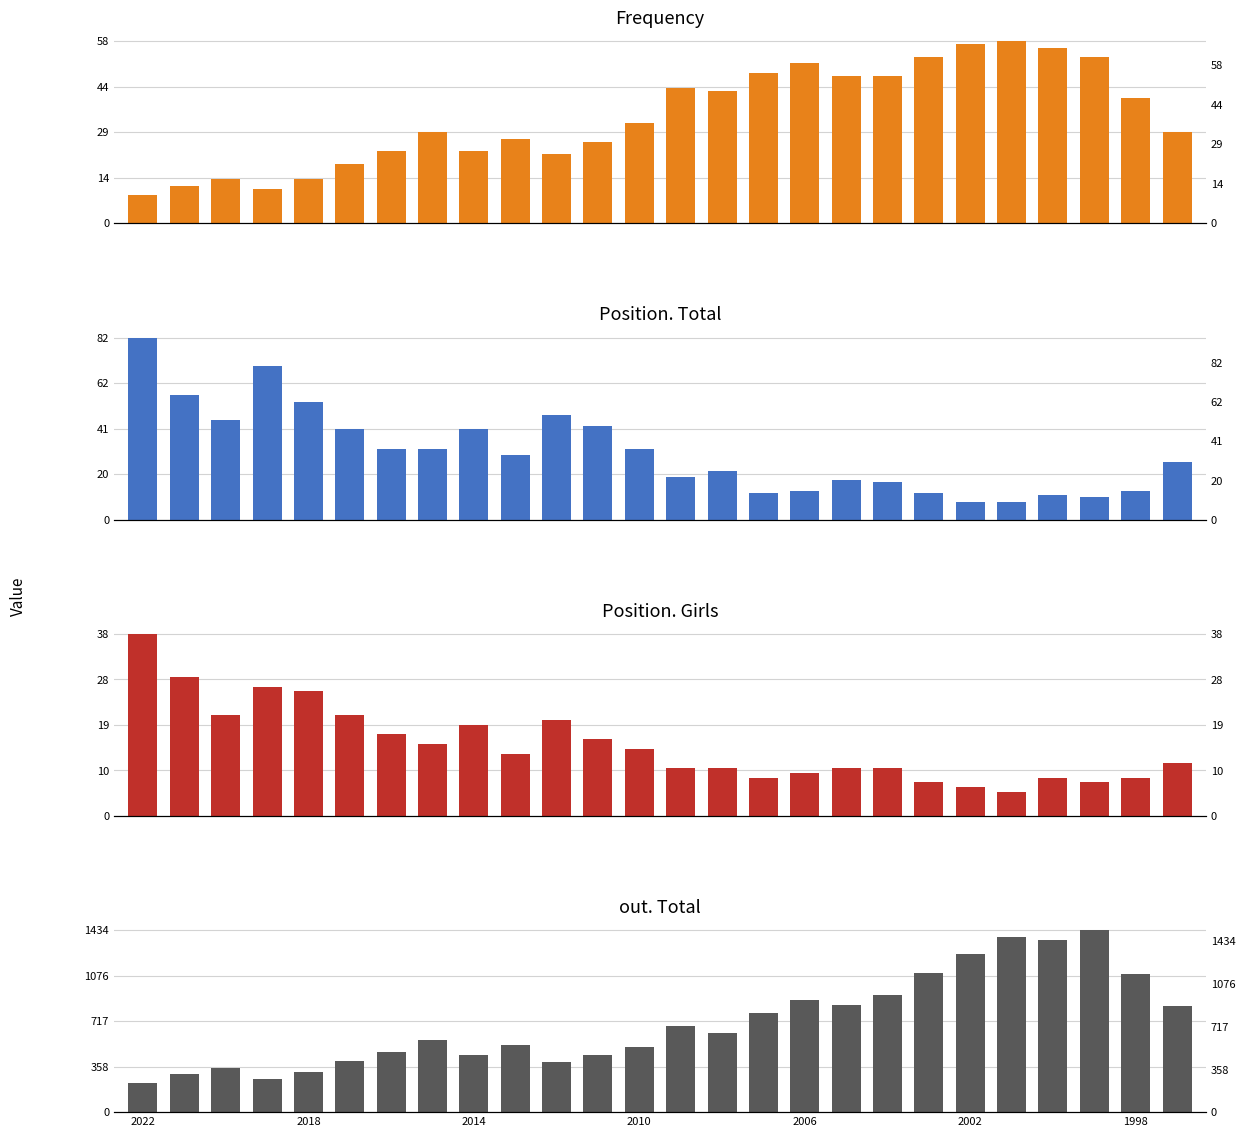

Between 20 and 9, which is larger?

20